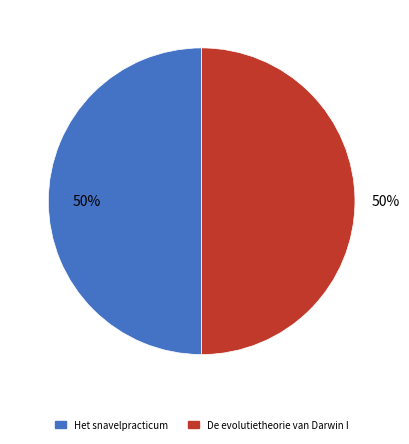

Is the sum of Het snavelpracticum and De evolutietheorie van Darwin I greater than half?

Yes